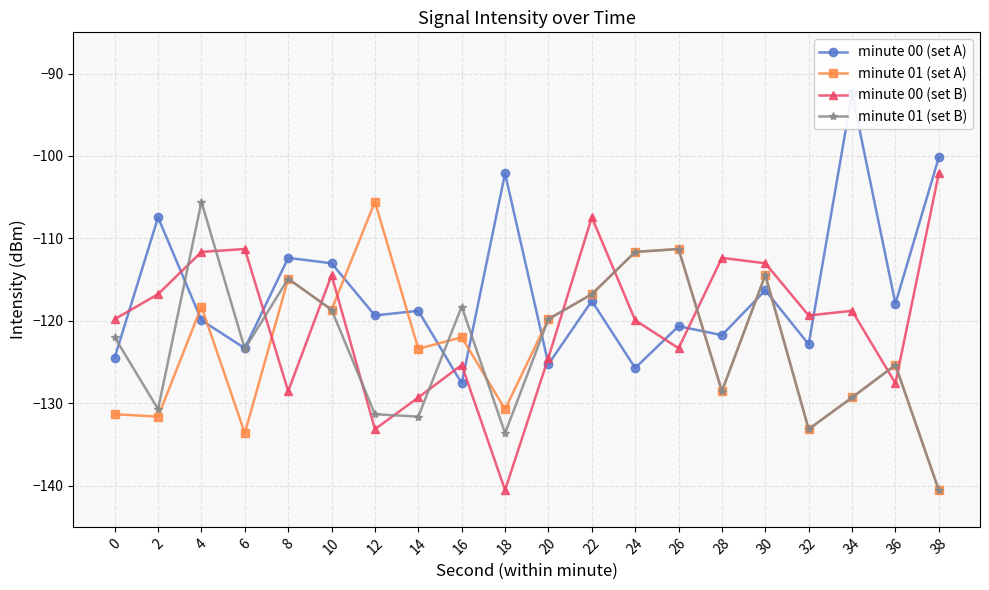

Does the chart display data point markers on the line(s)?

Yes